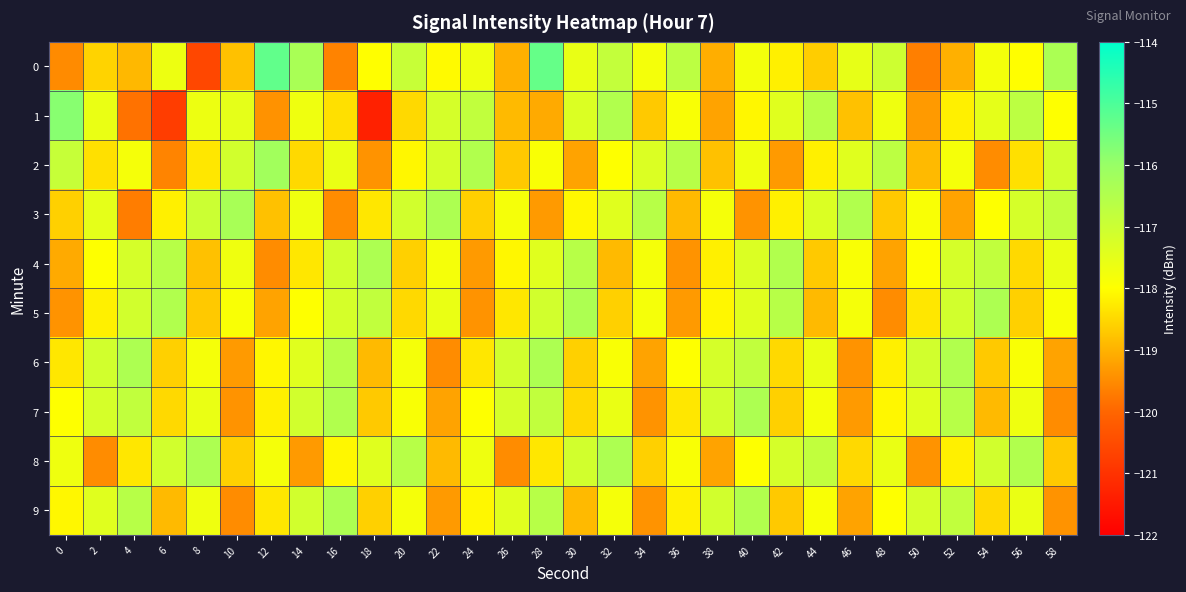

Which series changed the most between 2 and 34?

7